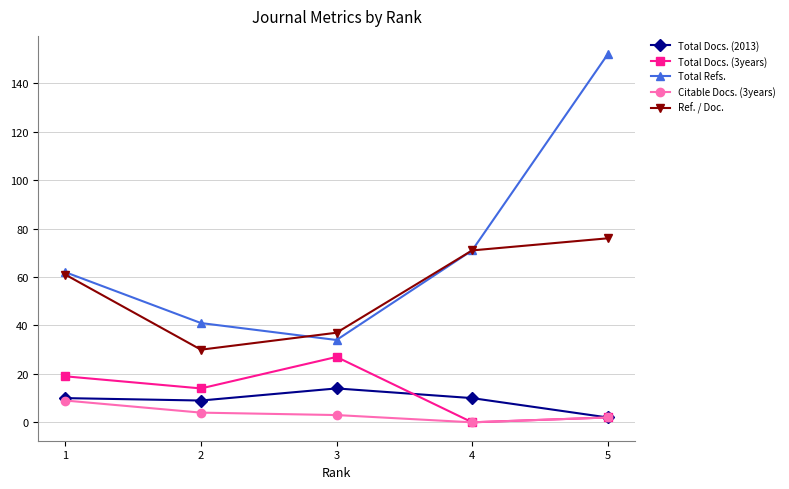

Between 1 and 4, which series saw the biggest shift?

Total Docs. (3years)